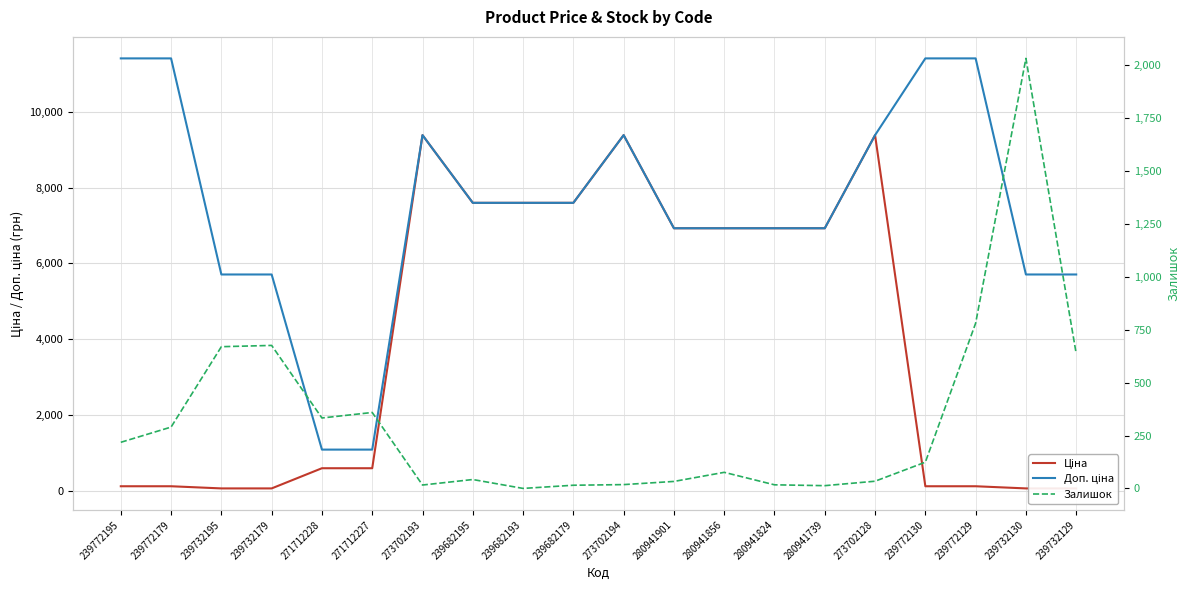

Where do Ціна and Залишок first cross each other?

239732179 and 271712228